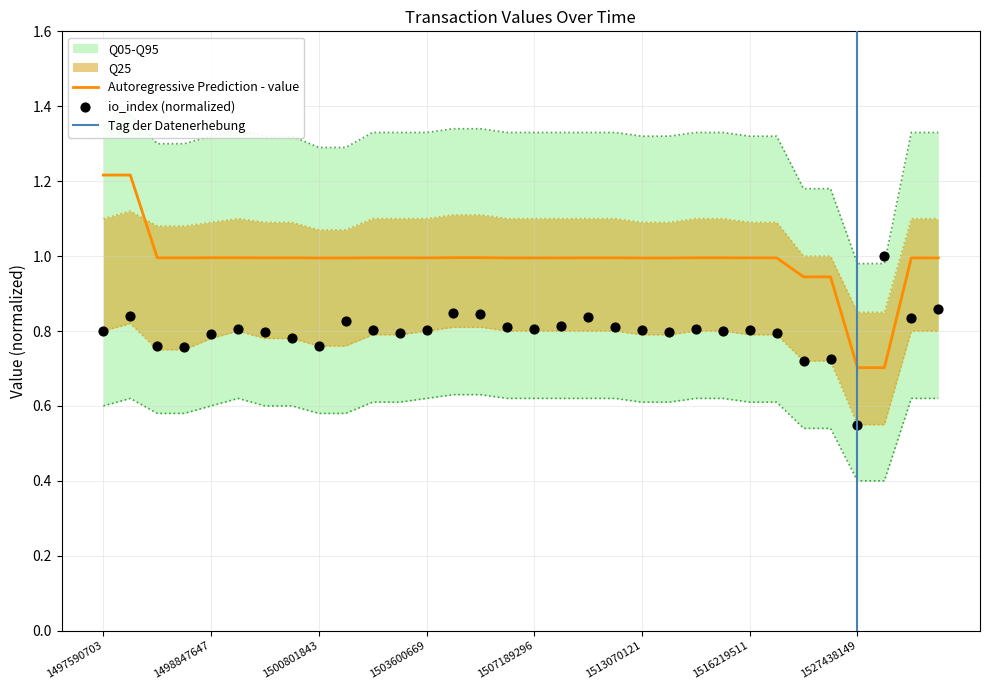

Which series has the largest total across all categories?

q95_upper